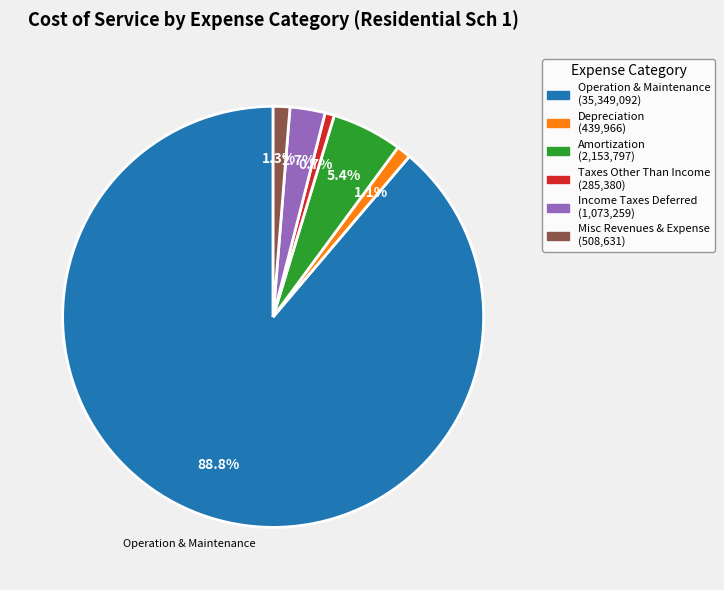

How many segments does this pie chart have?

6